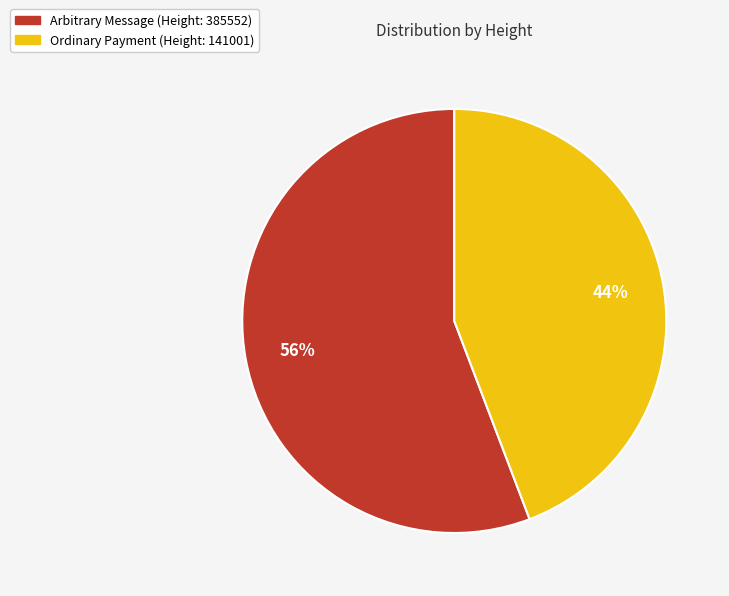

To the nearest percent, what is the difference between the largest and smallest slice percentages?

12%